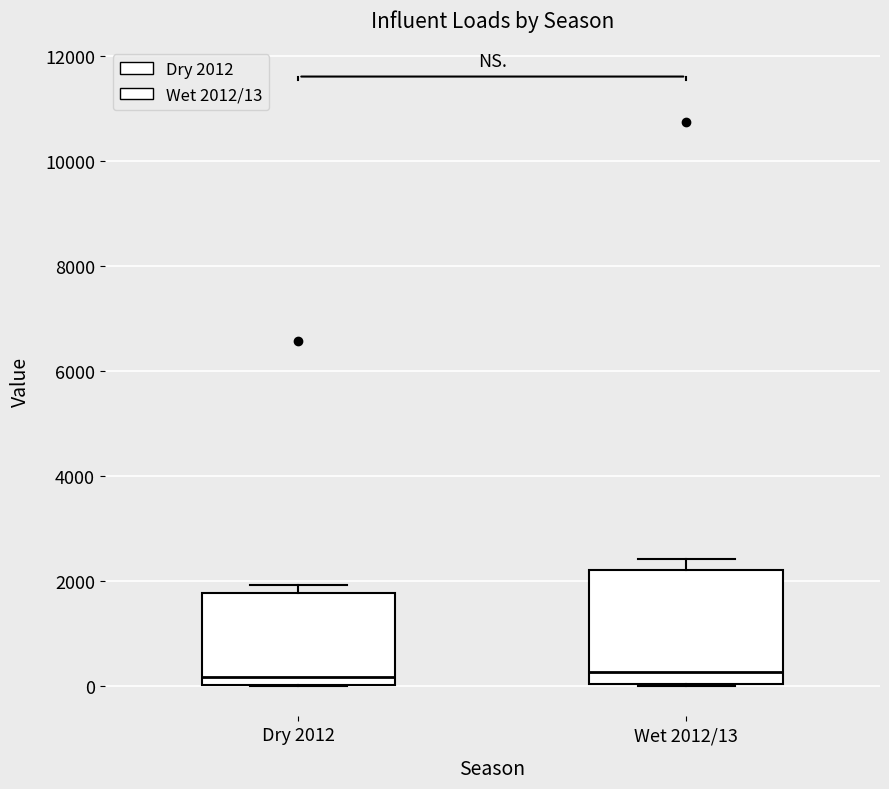

Reading left to right, transcribe this box plot: for each box, give where its median line is, the range the box spans, and where its two whiskers end, as read against the y-axis. The values are not printed on the chart, so give them approximately, as read against the axis.

Dry 2012: median 200, box 0 to 1800, whiskers 0 to 2000
Wet 2012/13: median 200, box 0 to 2200, whiskers 0 to 2400